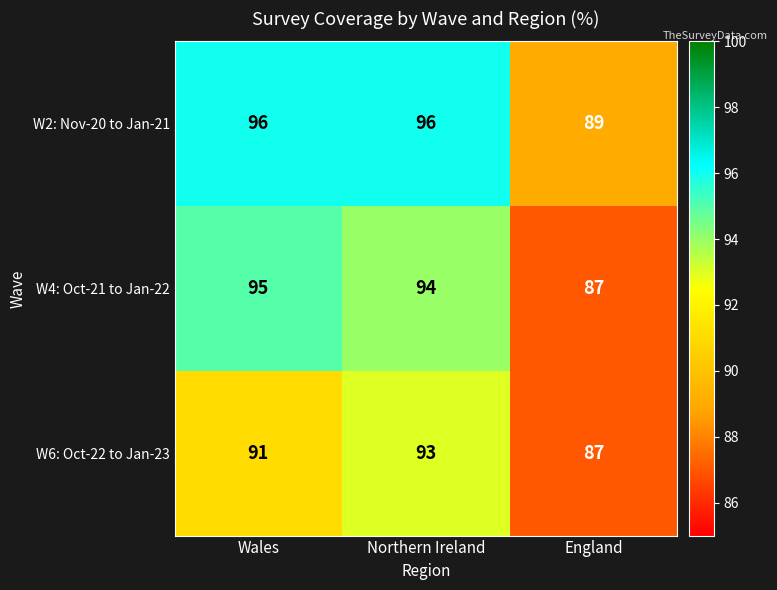

Rank the series by their maximum value, from lowest to highest.

W6: Oct-22 to Jan-23, W4: Oct-21 to Jan-22, W2: Nov-20 to Jan-21